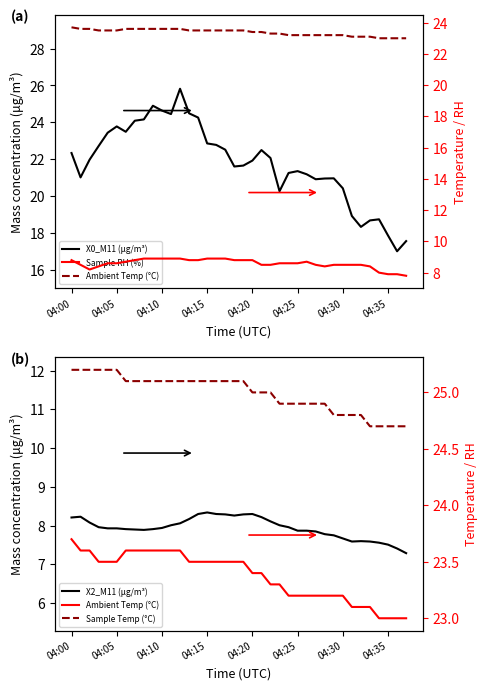

At which category does the chart reach its minimum across all series?

37